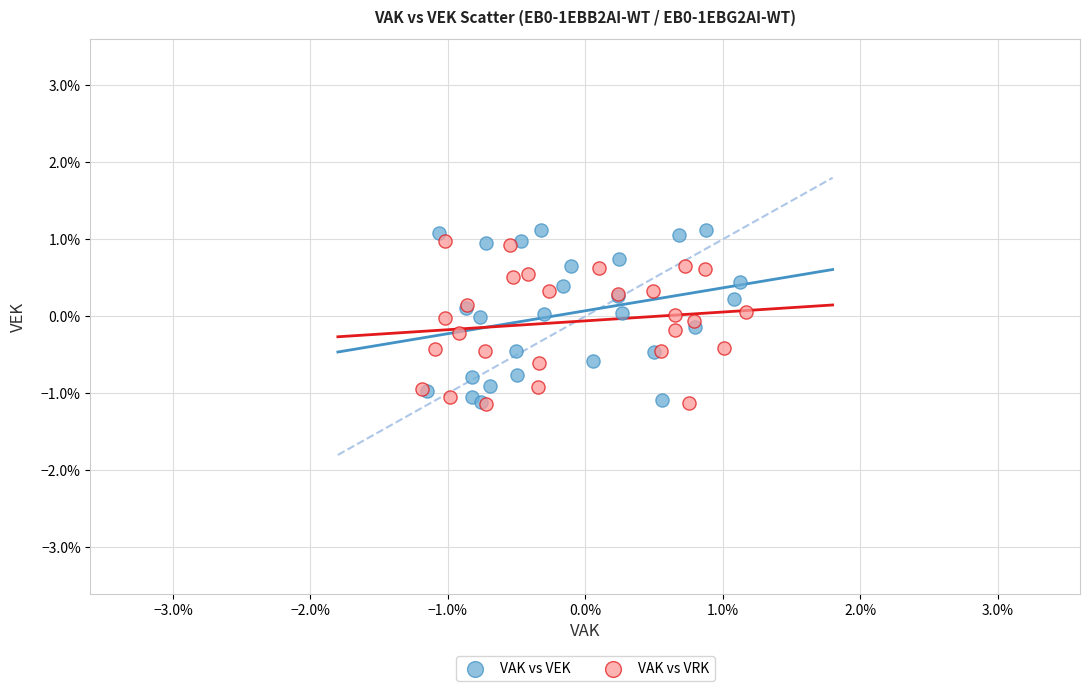

Which series has the widest spread of Y values?

VAK vs VEK